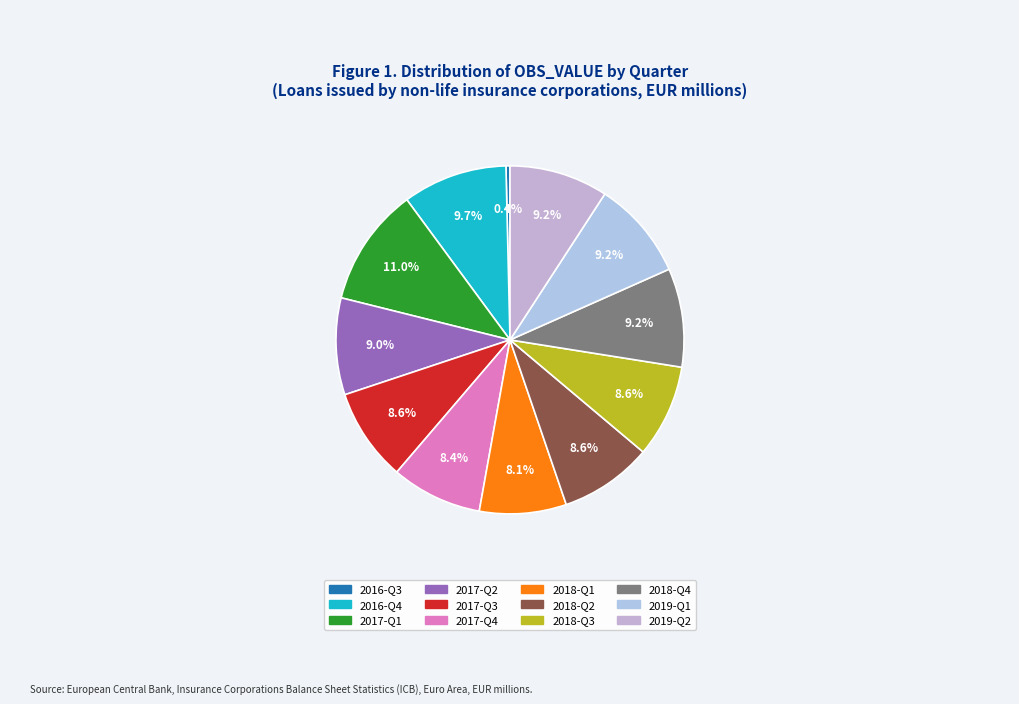

To the nearest percent, what is the difference between the largest and smallest slice percentages?

11%